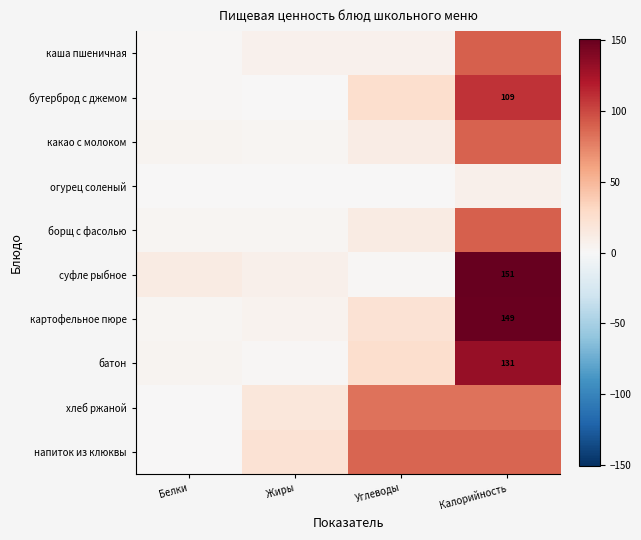

What is the total value across all series at Жиры?

66.2